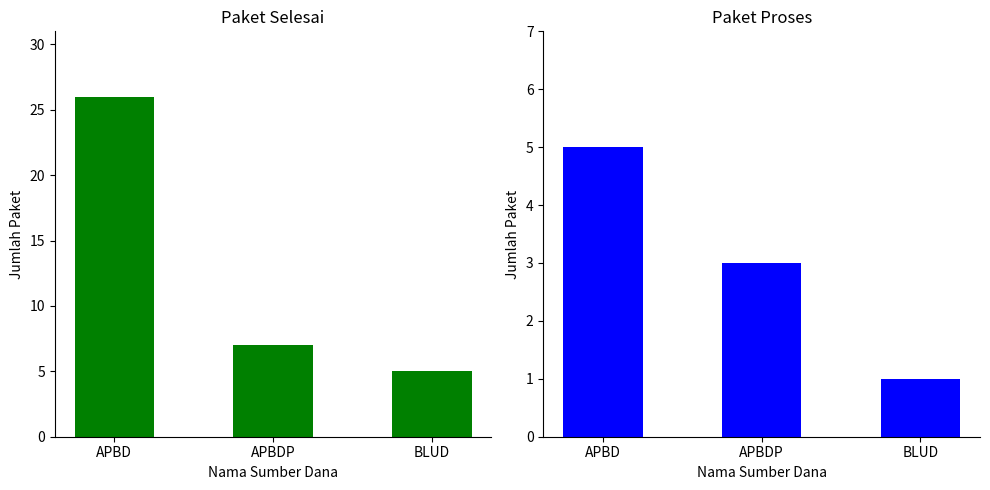

What is the total value across all series at BLUD?

6